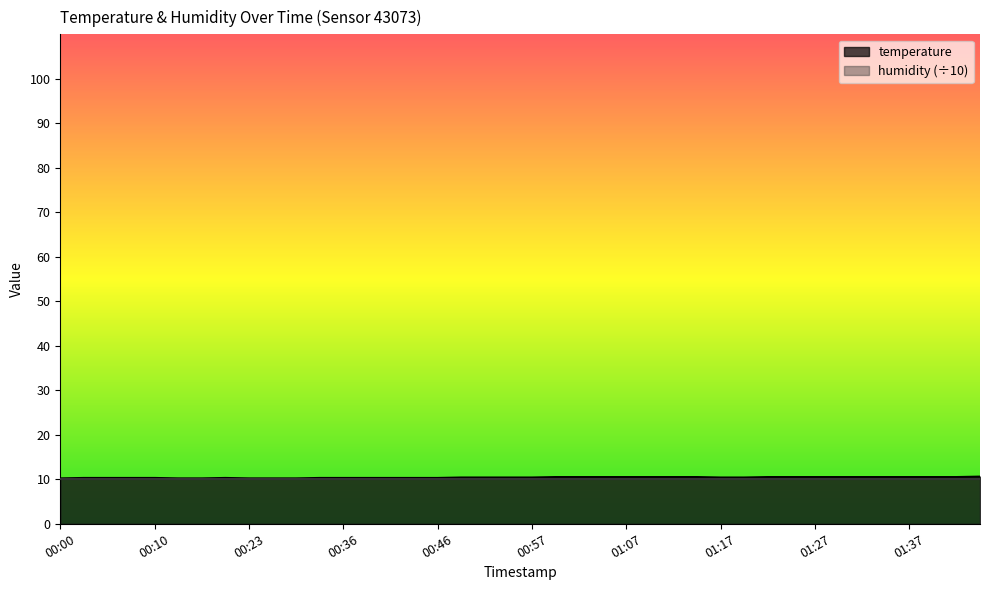

Which label corresponds to the smallest value in the chart?

00:00